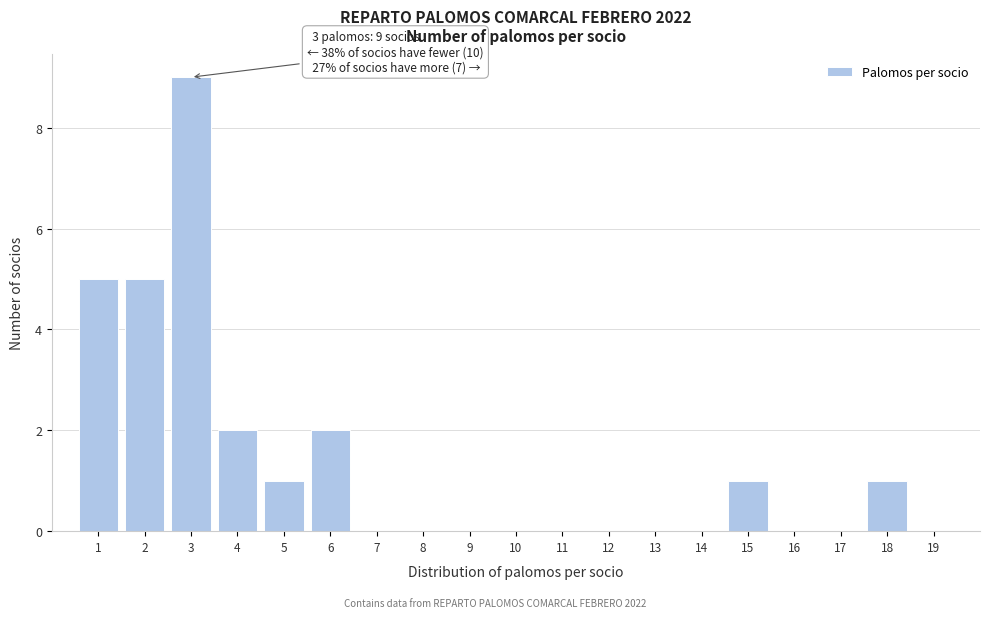

Which range on the x-axis has the tallest bar?

2.5 to 3.5